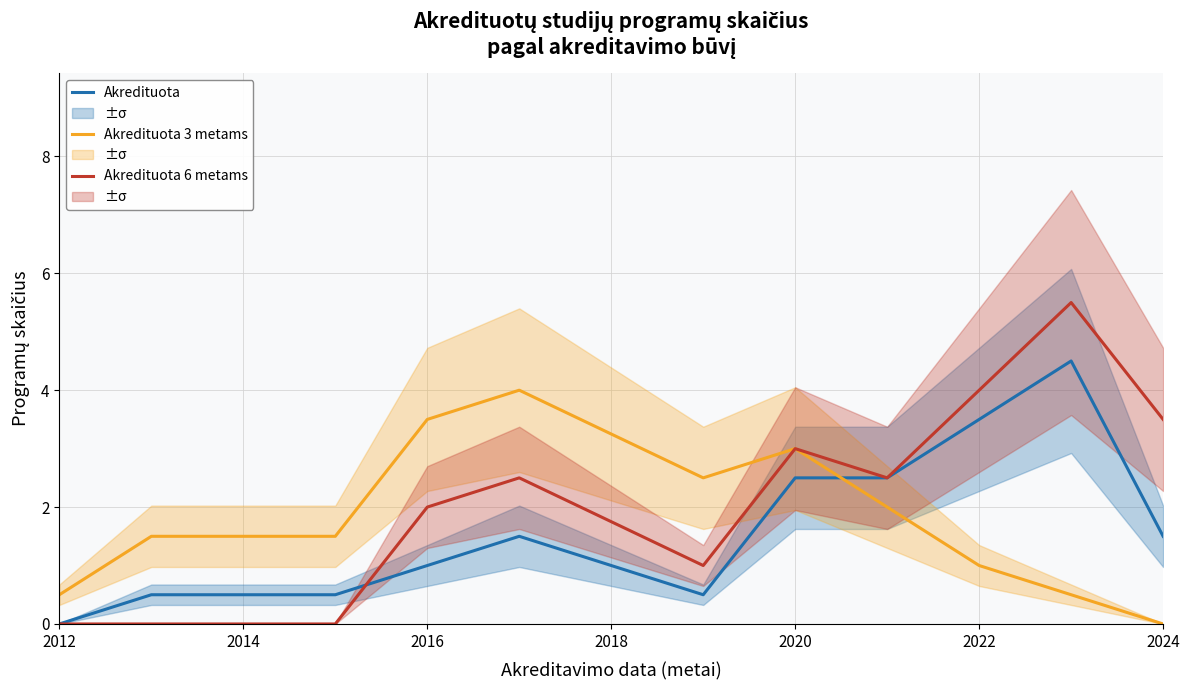

How many values in the Akredituota 6 metams series are below 2?

4